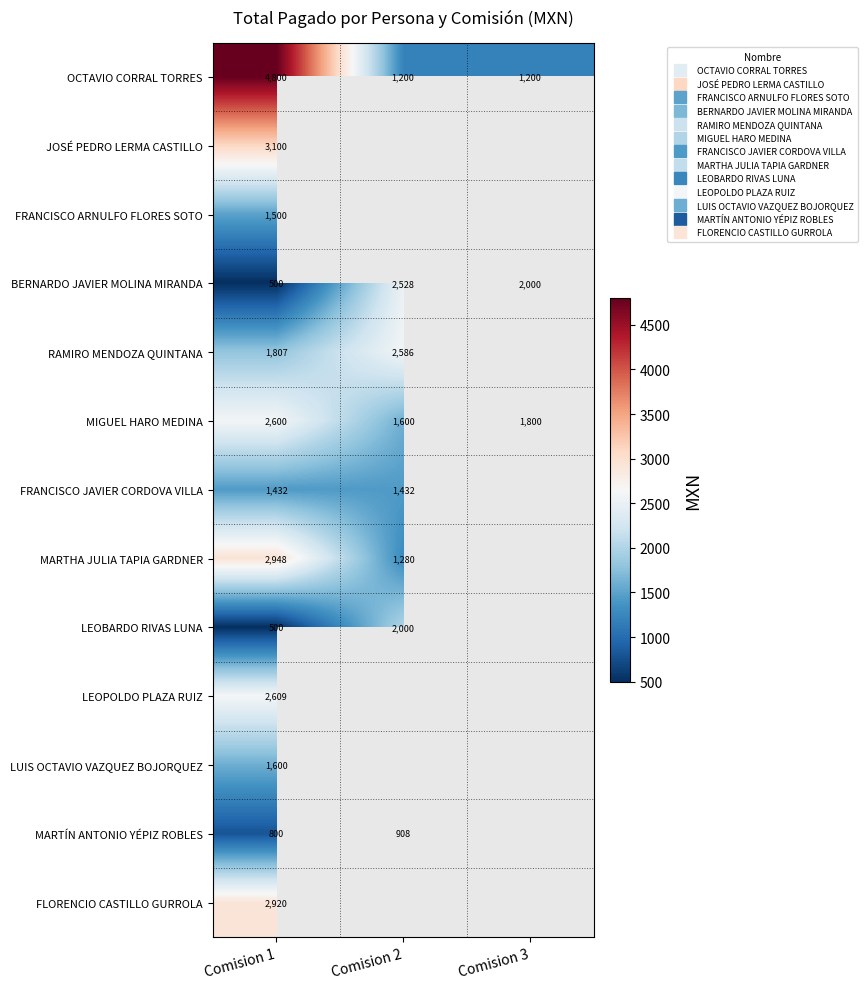

The value of MIGUEL HARO MEDINA at Comision 1 is 536.7. True or false?

False